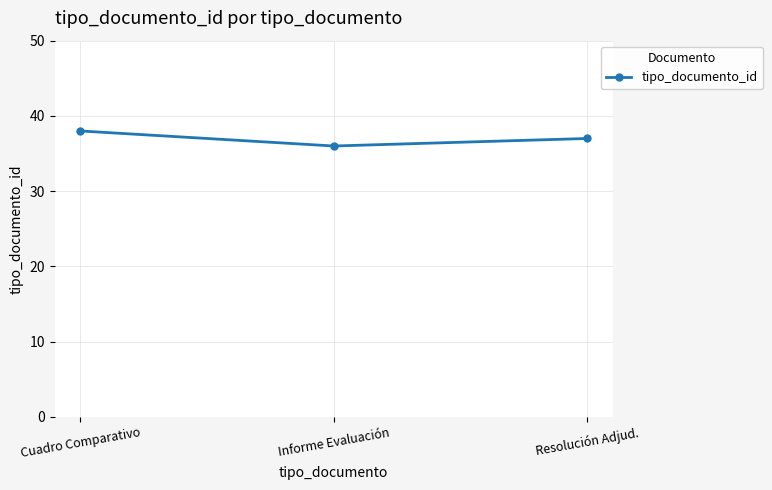

Read the value at Resolución Adjud..

37